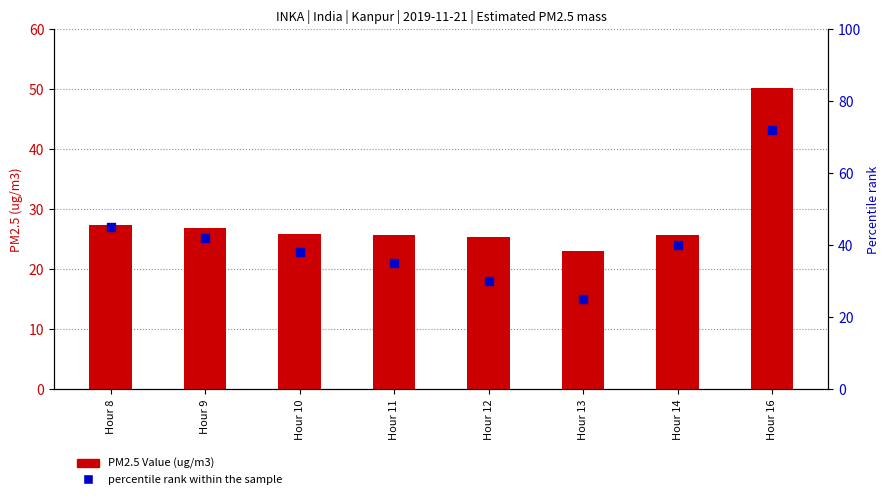

What is the total value across all series at Hour 12?

55.3